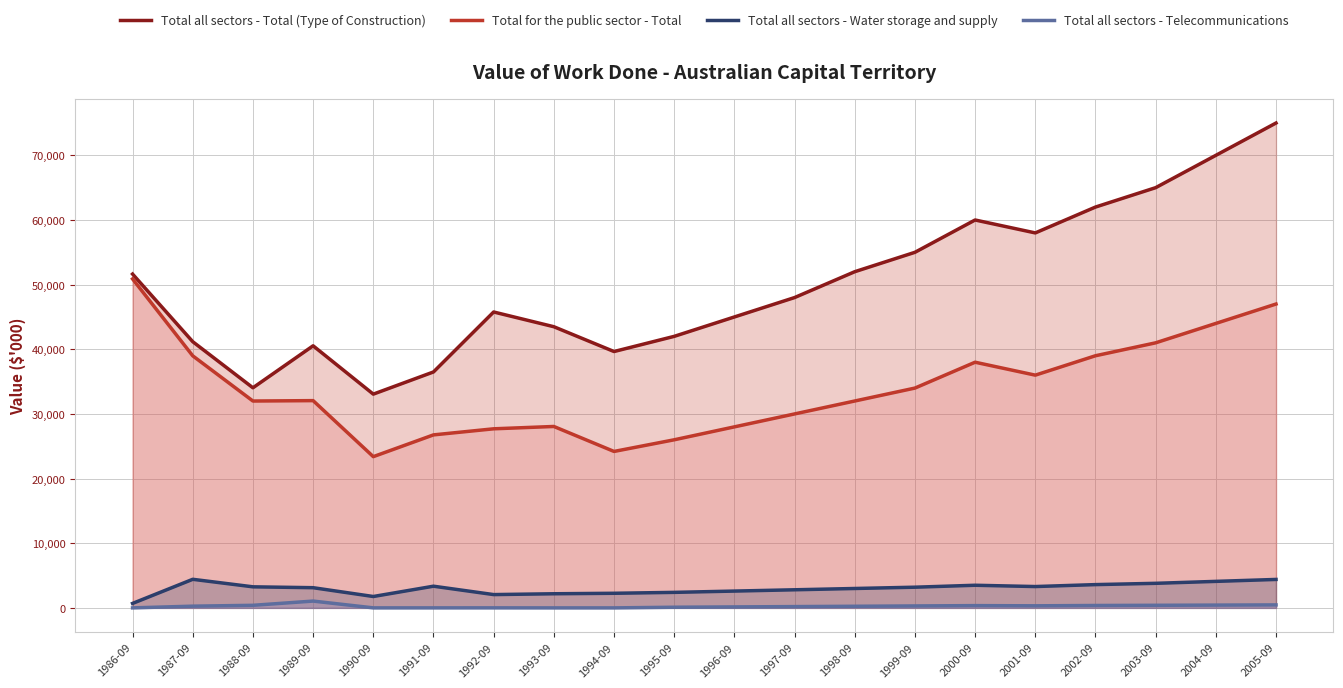

Rank the categories by Total all sectors - Total (Type of Construction) value from highest to lowest.

2005-09, 2004-09, 2003-09, 2002-09, 2000-09, 2001-09, 1999-09, 1998-09, 1986-09, 1997-09, 1992-09, 1996-09, 1993-09, 1995-09, 1987-09, 1989-09, 1994-09, 1991-09, 1988-09, 1990-09